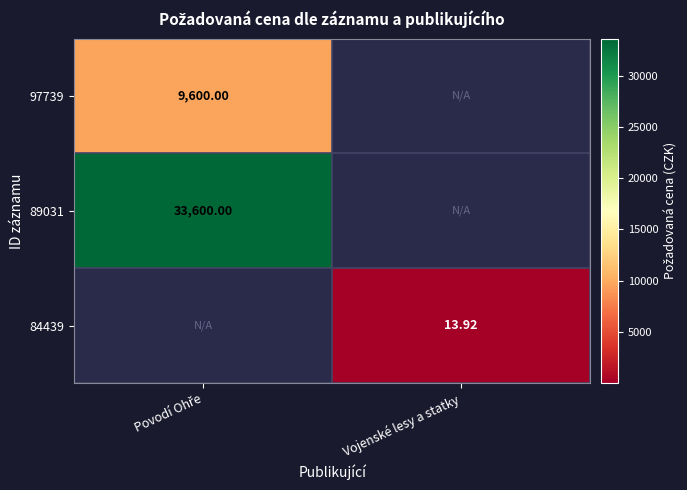

List the labels in order of 97739 value, largest first.

Povodí Ohře, Vojenské lesy a statky